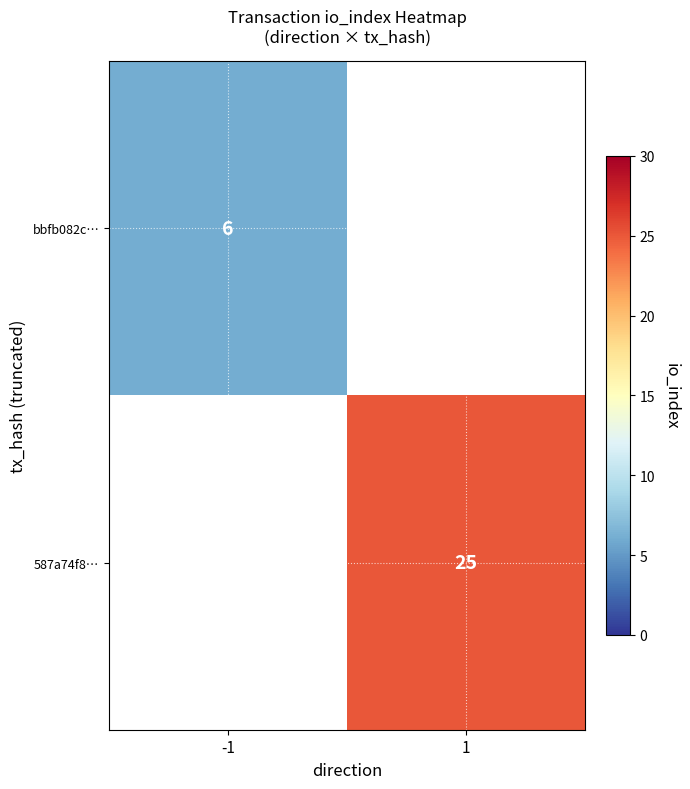

At which category does the chart reach its minimum across all series?

-1